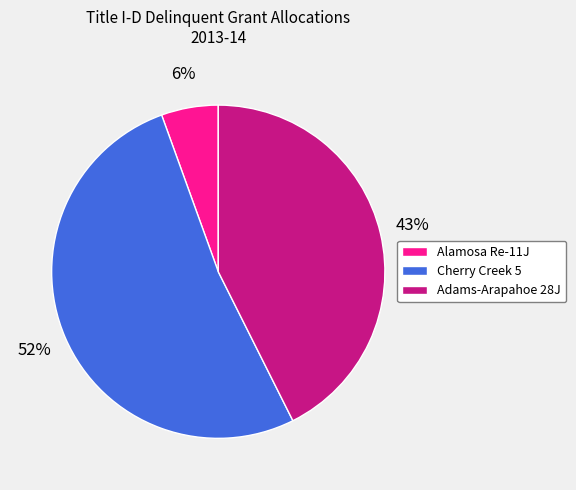

Between Adams-Arapahoe 28J and Alamosa Re-11J, which is larger?

Adams-Arapahoe 28J